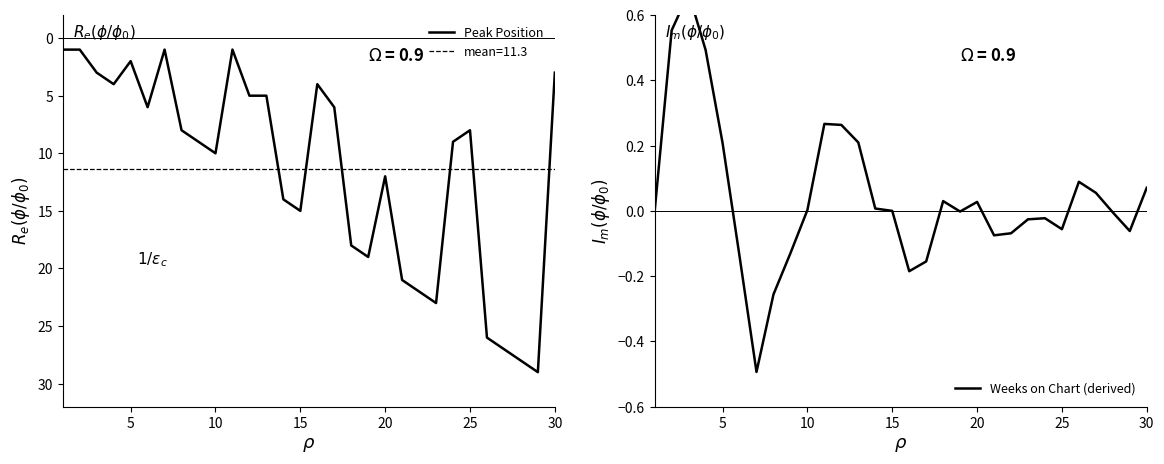

Count the number of data series in this chart.

2